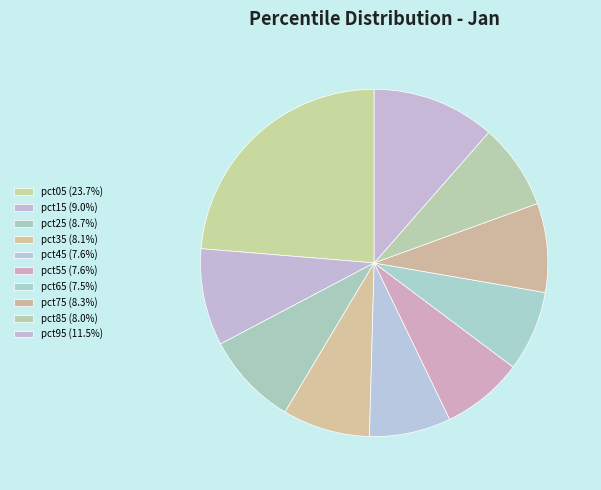

The pct05 slice represents 36% of the pie. True or false?

False